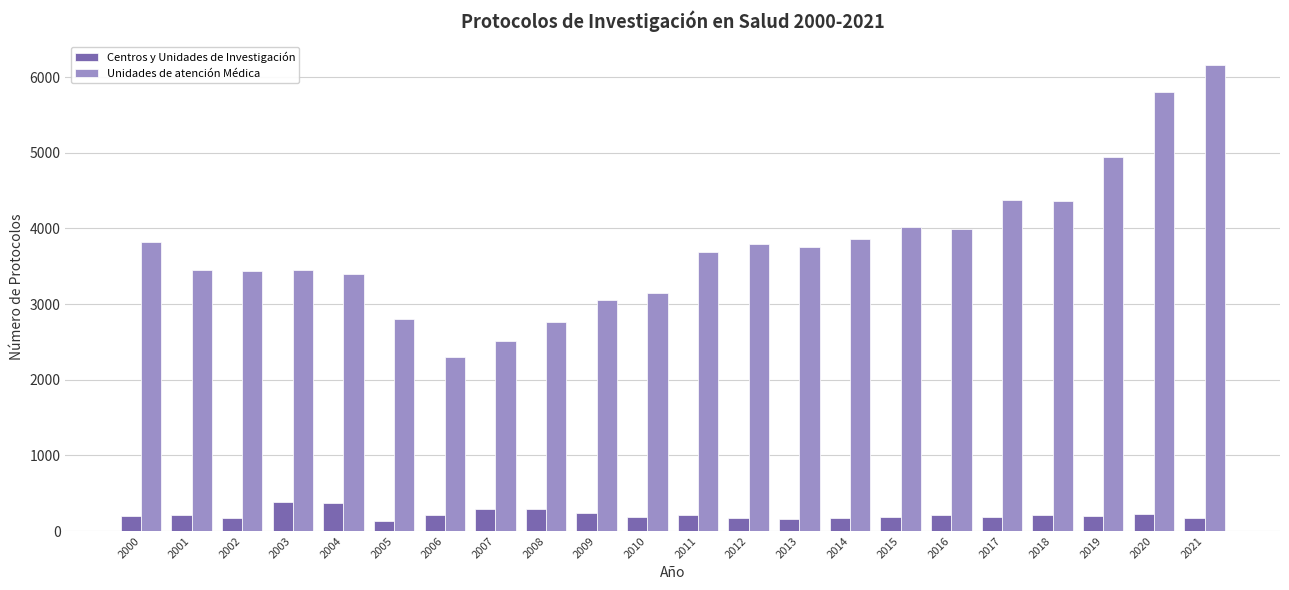

What are all the series names shown in the legend?

Centros y Unidades de Investigación, Unidades de atención Médica